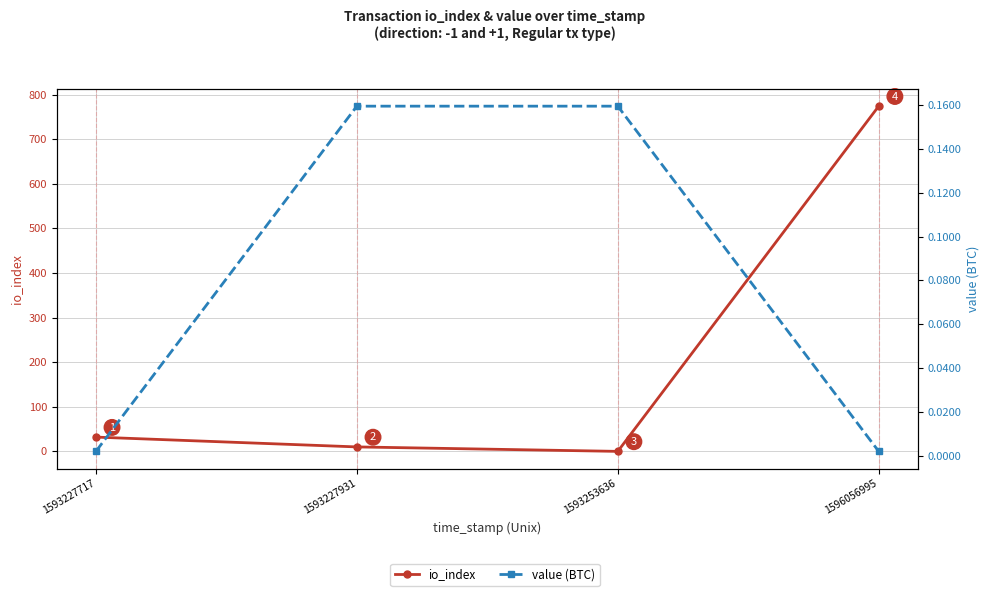

Which series changed the most between 1593227931 and 1596056995?

io_index